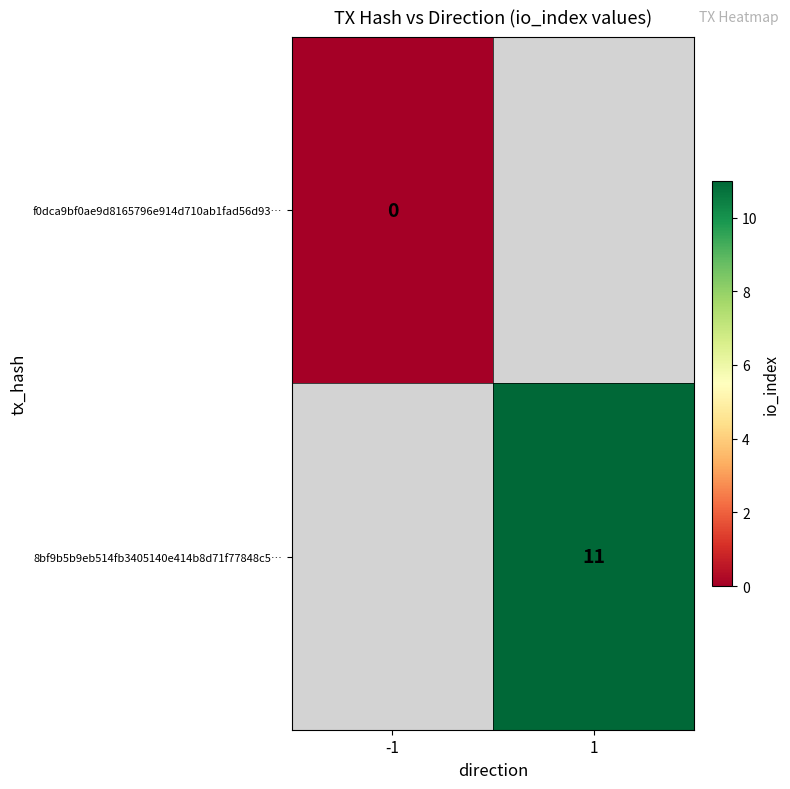

True or false: 8bf9b5b9eb514fb3405140e414b8d71f77848c5… has a value of 11 at 1.

True